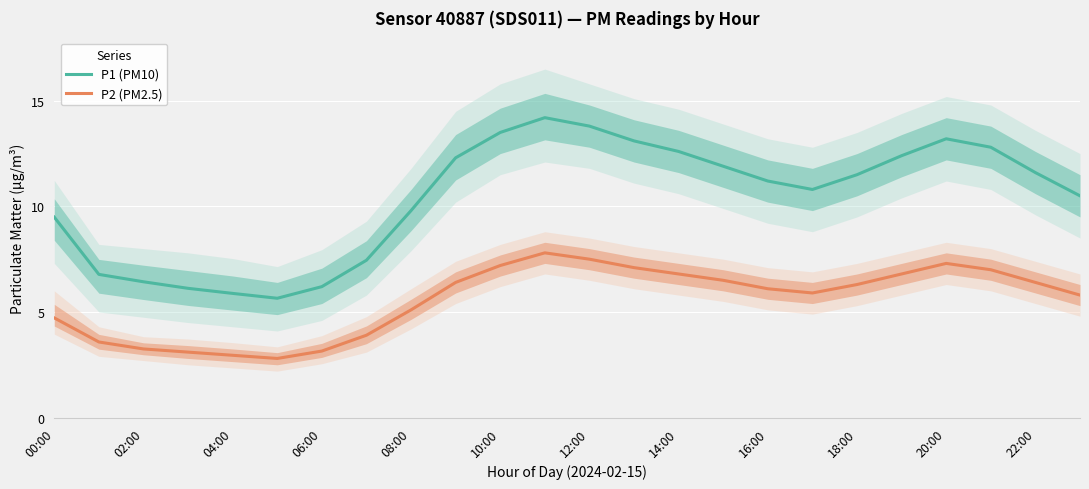

True or false: P2 (PM2.5) and P1 (PM10) cross at least once.

False